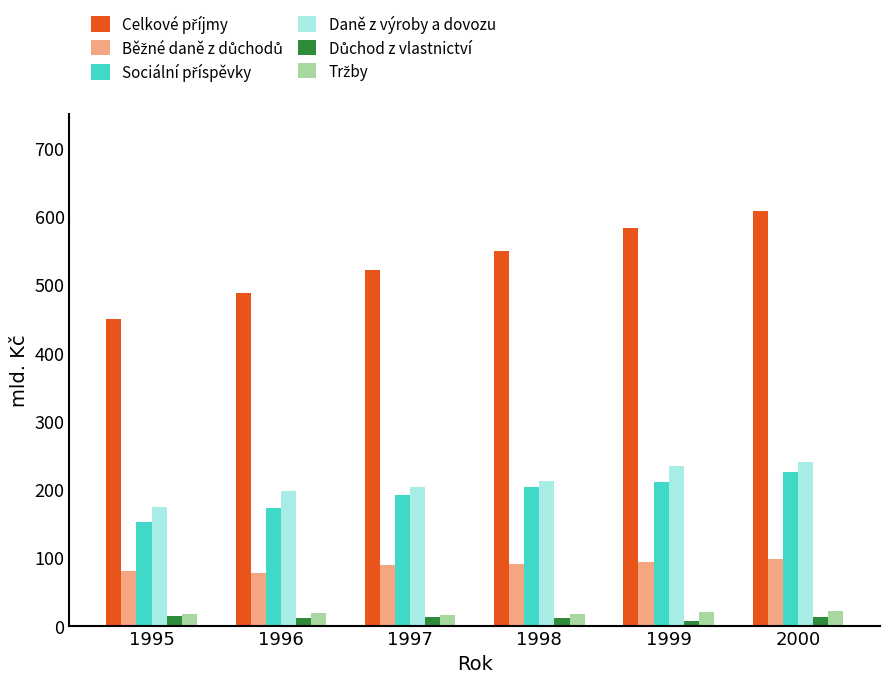

The Daně z výroby a dovozu series shows 299.9 at 1996. True or false?

False